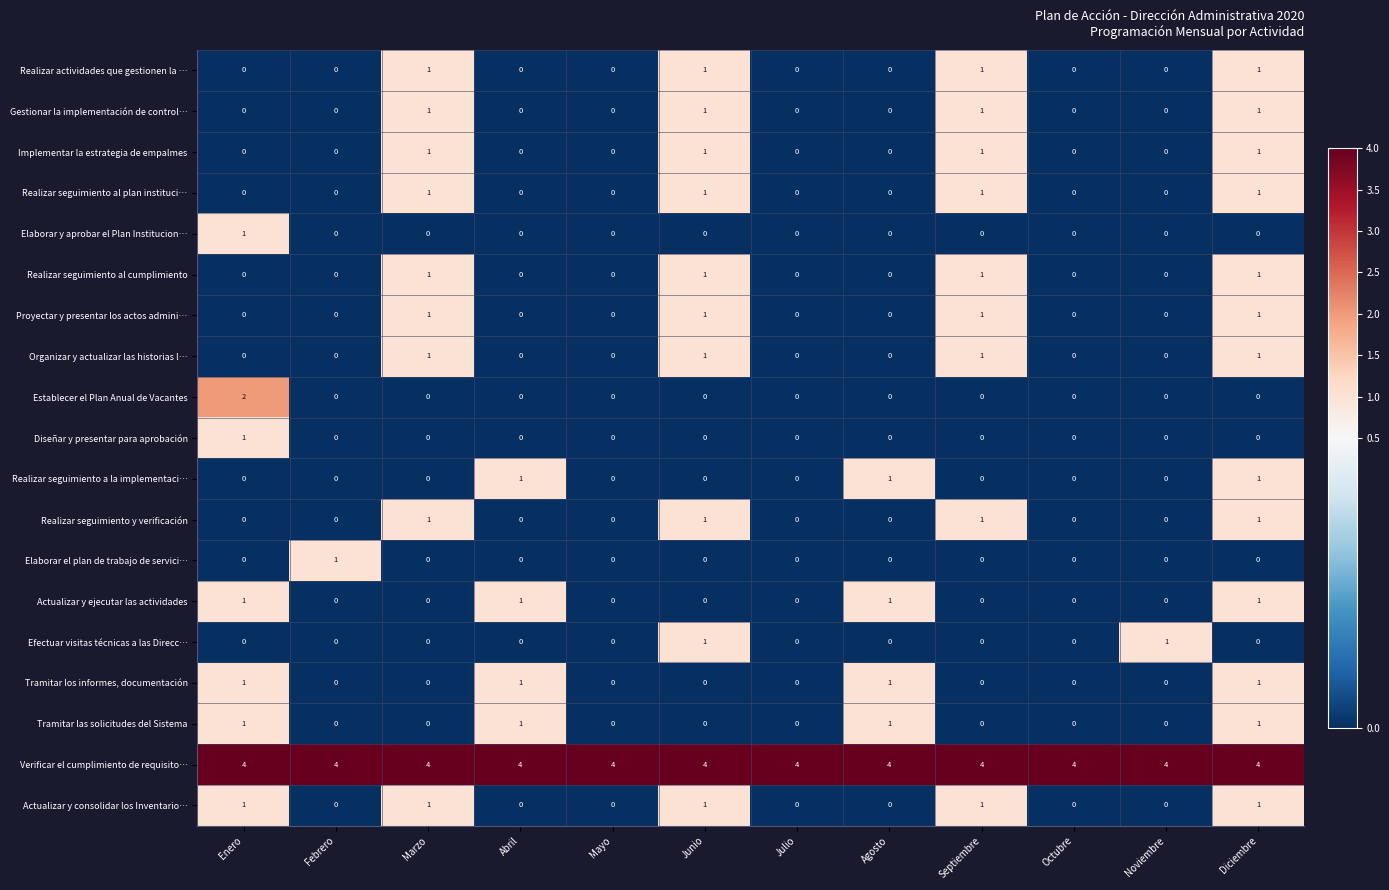

What is the difference between the highest and lowest values at Abril?

4